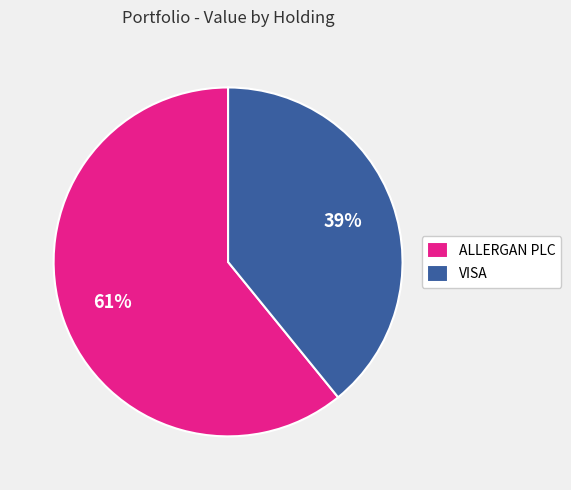

Is it true that VISA is 53% of the pie?

False